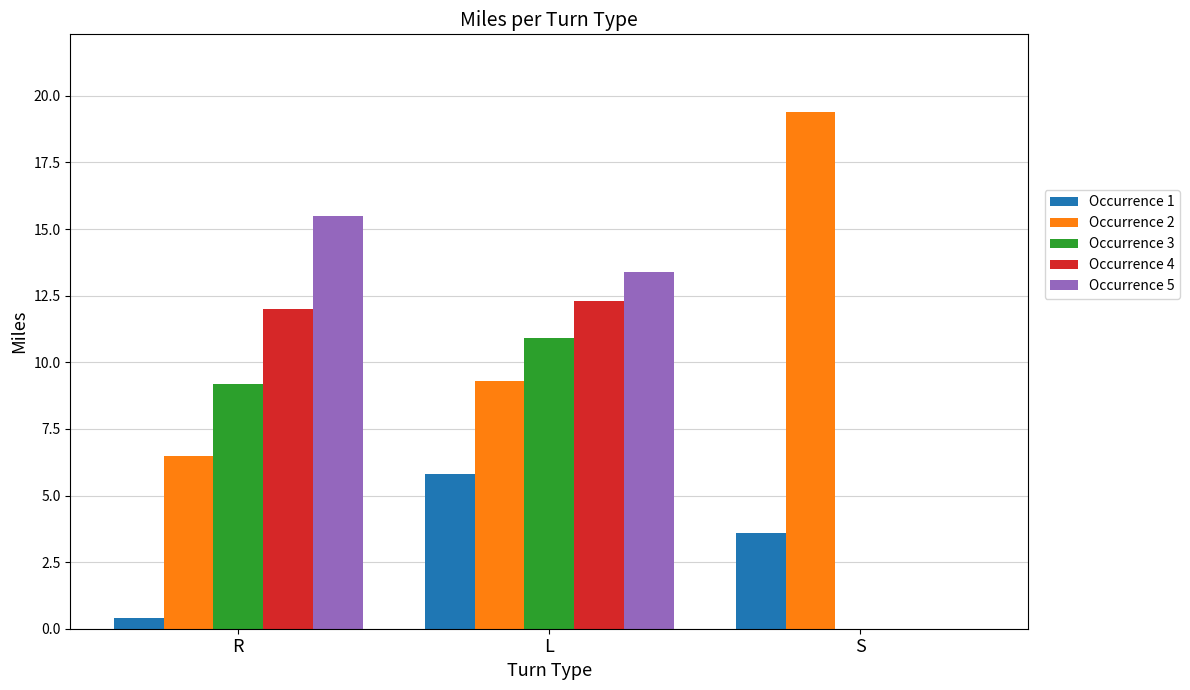

Is it true that Occurrence 1 equals 3.6 at S?

True